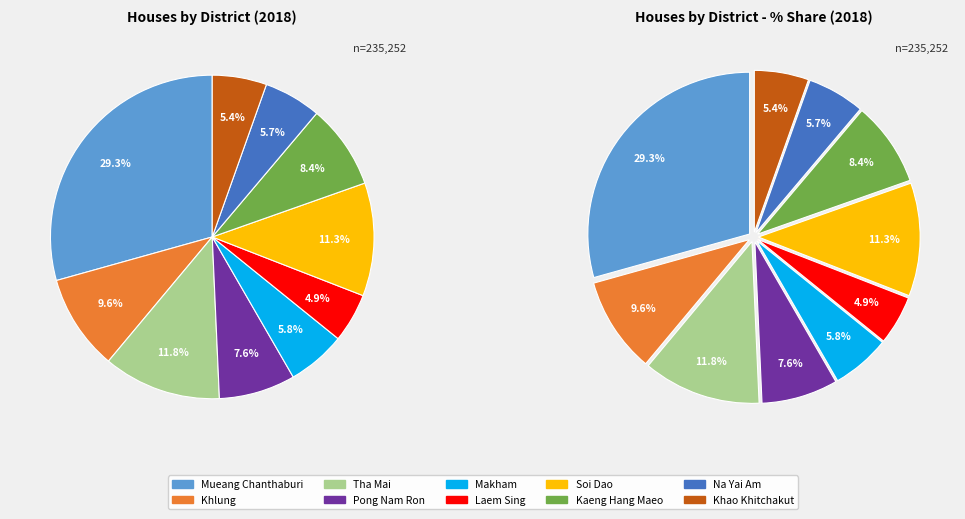

What is the change in value from Tha Mai to Makham?

-13991